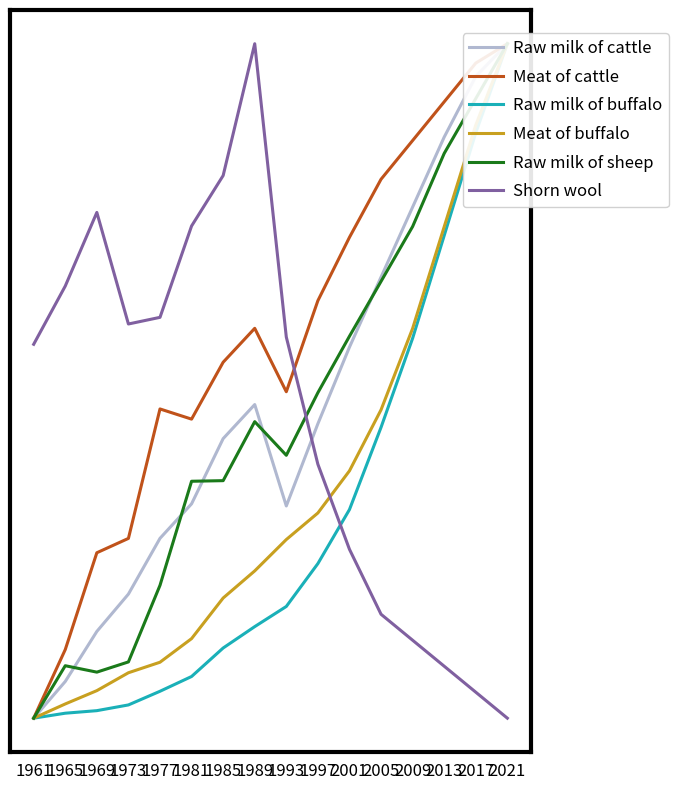

Which series has the largest total across all categories?

Meat of cattle